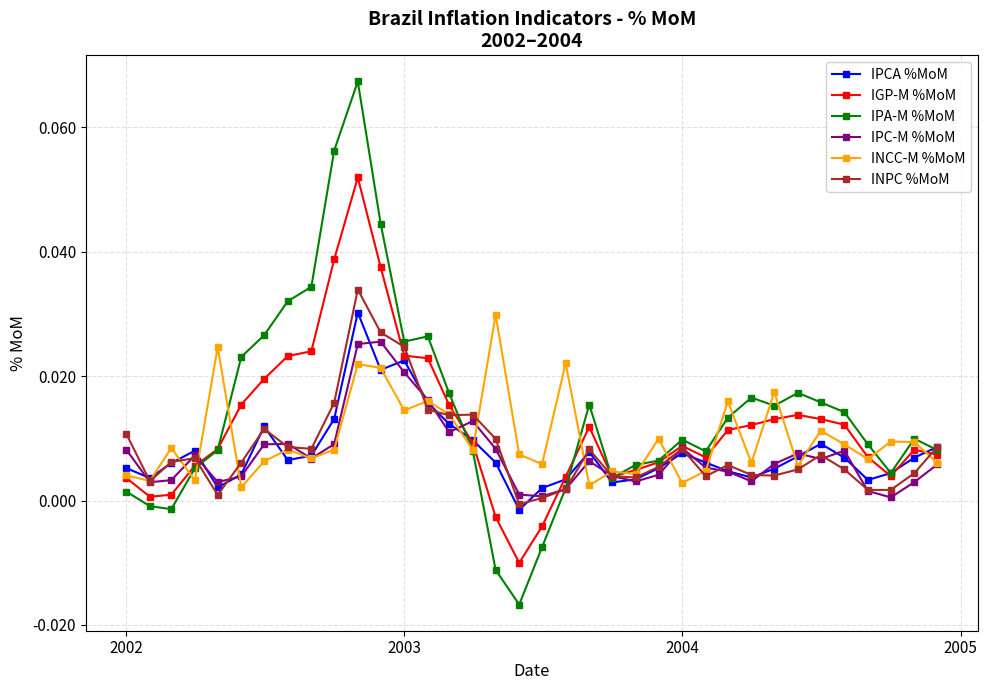

Which series has the widest spread of values?

IPA-M %MoM